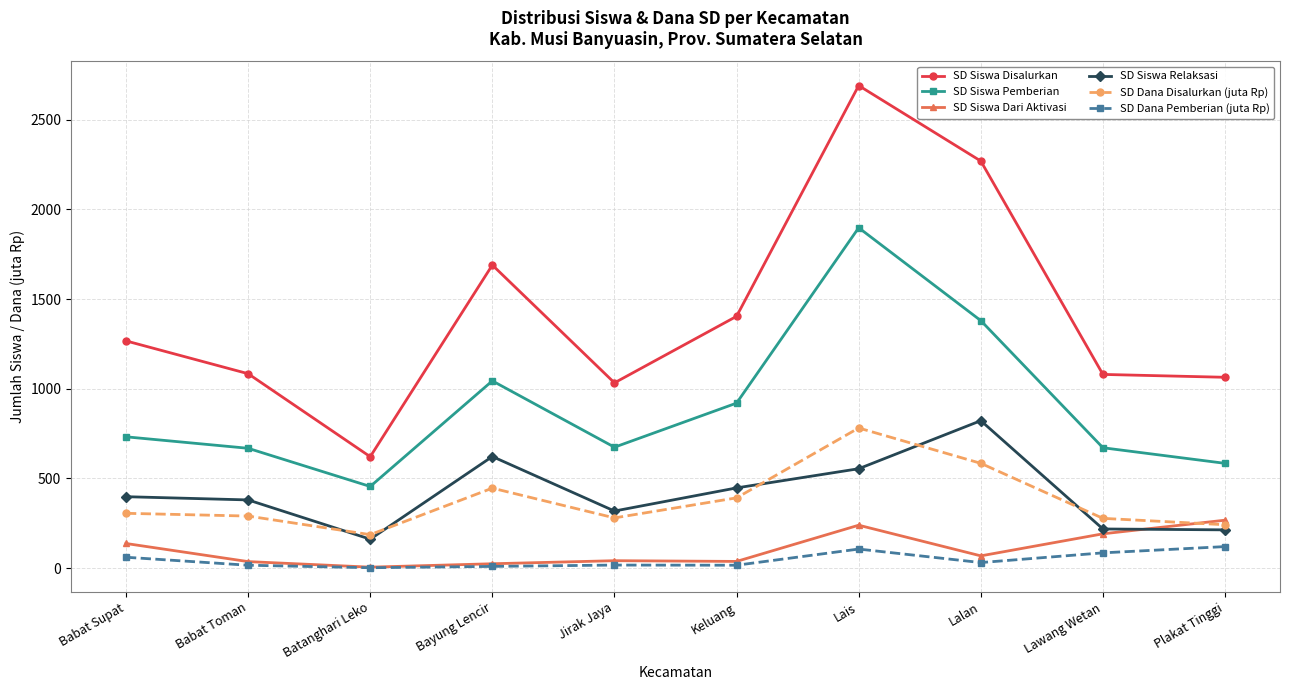

Rank the series by their maximum value, from lowest to highest.

SD Dana Pemberian (juta Rp), SD Siswa Dari Aktivasi, SD Dana Disalurkan (juta Rp), SD Siswa Relaksasi, SD Siswa Pemberian, SD Siswa Disalurkan